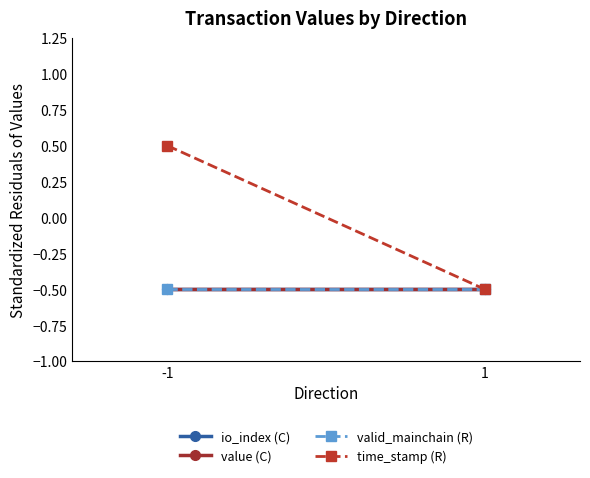

What is the value of the valid_mainchain (R) point at the 1st from the left?

-0.5